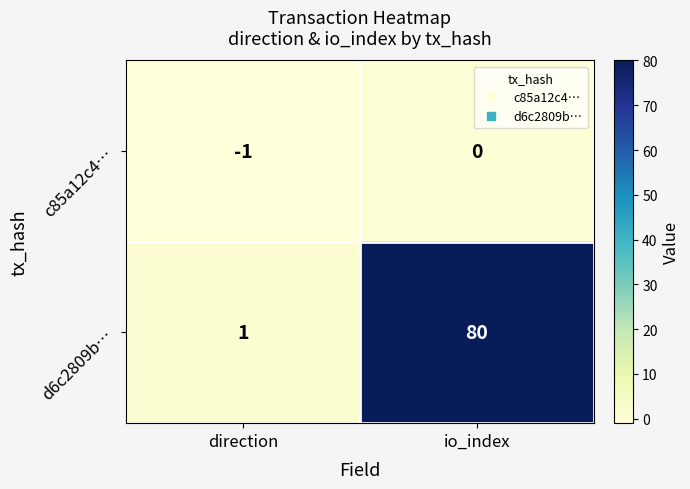

Count the number of categories in the chart.

2